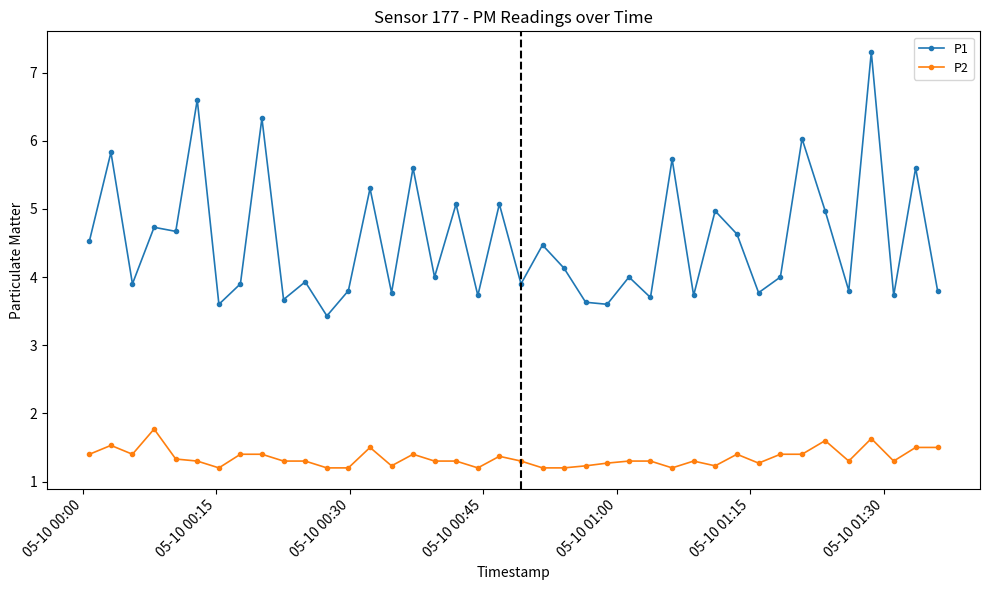

What is the maximum value for P1?

7.3